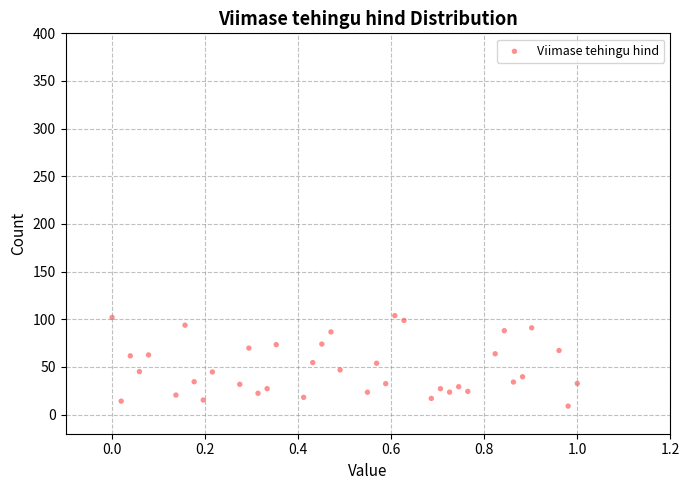

What is the range of Y values (max minus min)?

94.9